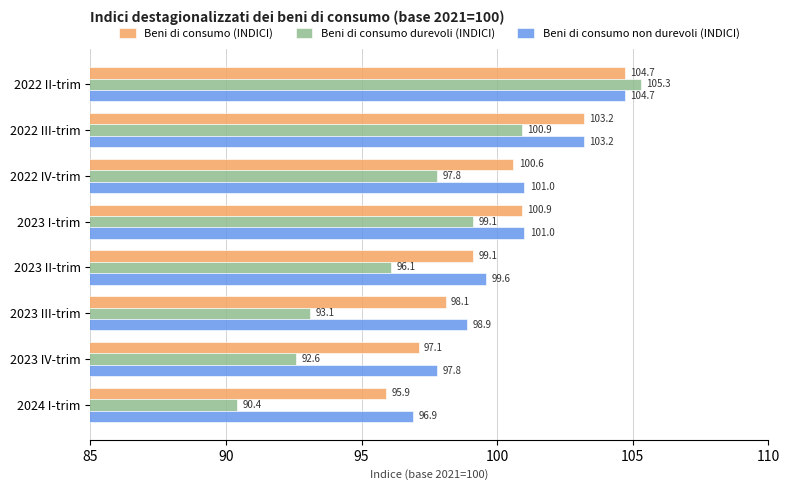

How many values in the Beni di consumo (INDICI) series exceed 100?

4